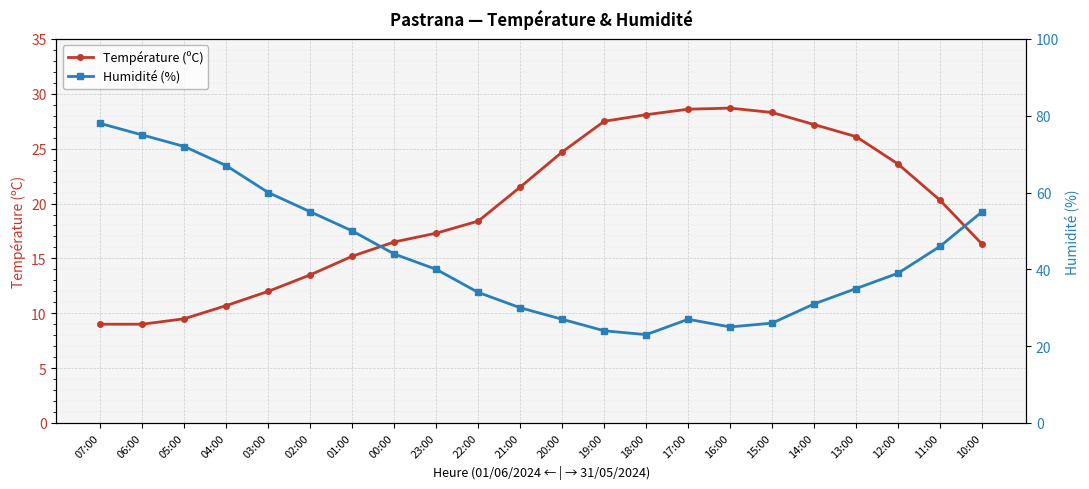

Which series has the largest total across all categories?

Humidité (%)